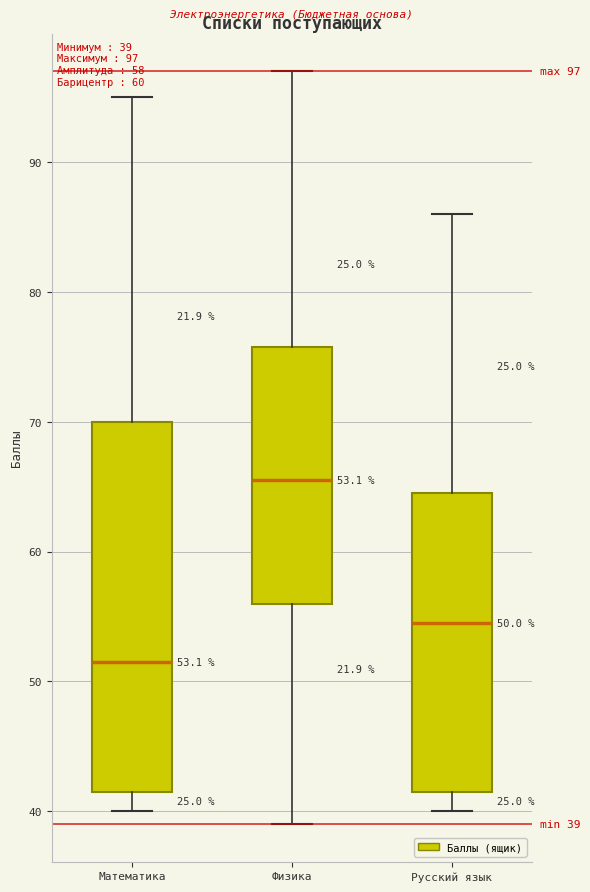

Comparing the boxes themselves (not the whiskers), which one is the tallest?

Математика